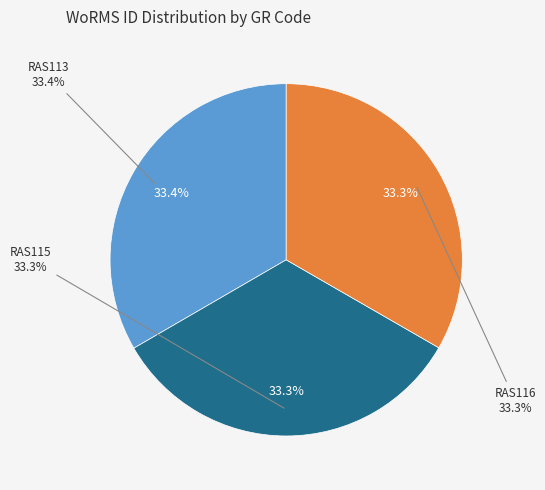

Count the number of slices in the pie.

3